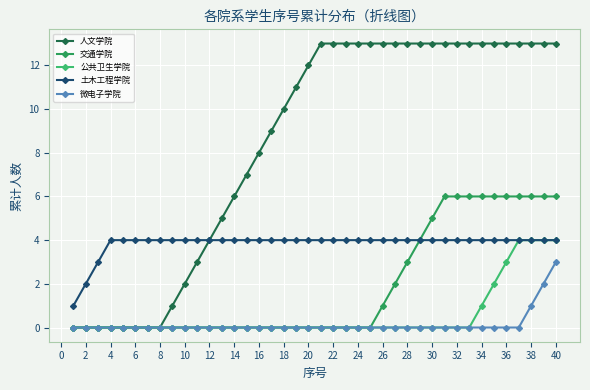

What is the highest value of the 公共卫生学院 series?

4